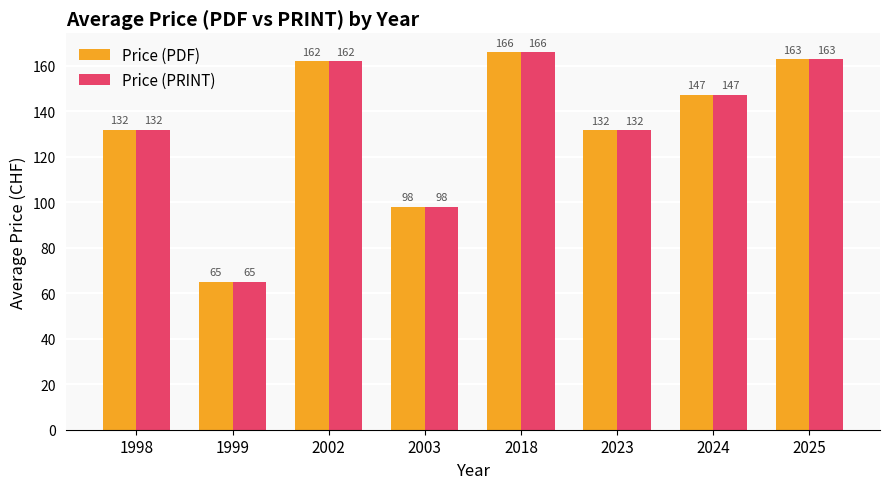

What are all the series names shown in the legend?

Price (PDF), Price (PRINT)